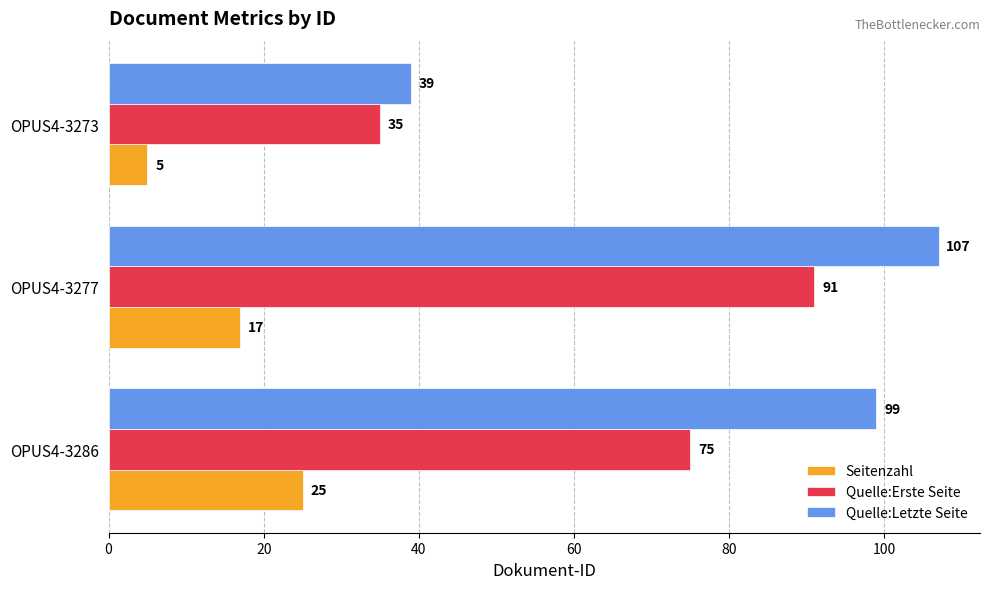

What is the highest value of the Quelle:Letzte Seite series?

107